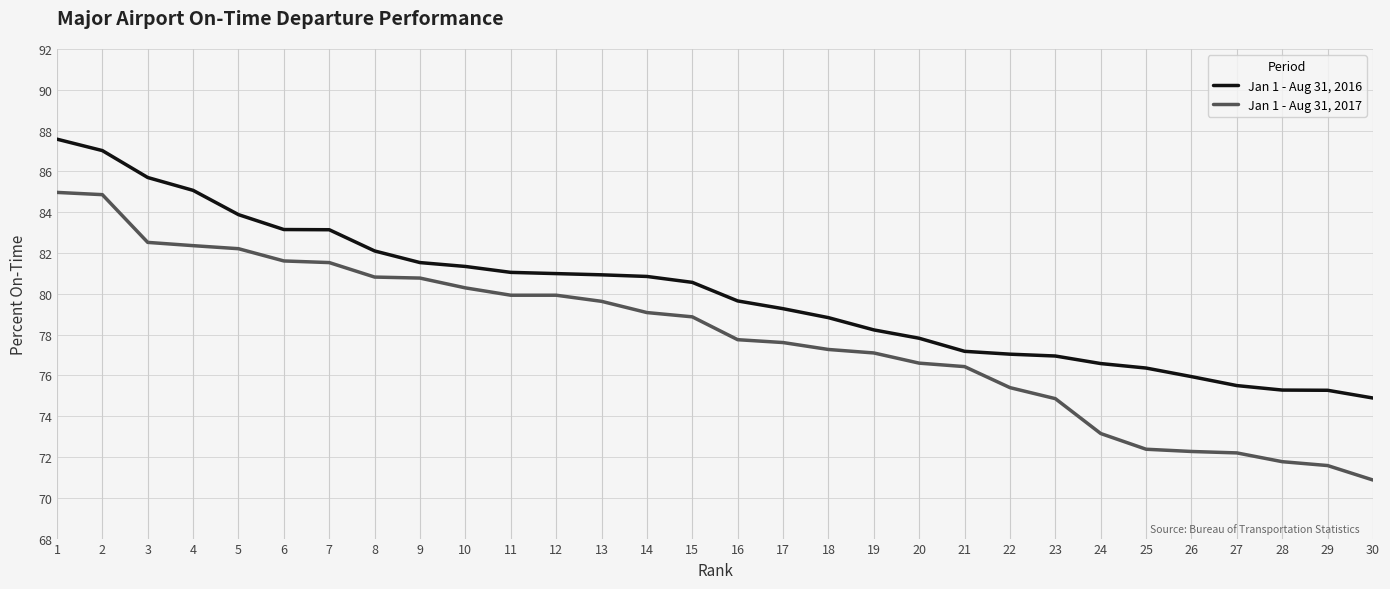

Is the value of Jan 1 - Aug 31, 2016 at 29 greater than the value of Jan 1 - Aug 31, 2017 at 26?

Yes